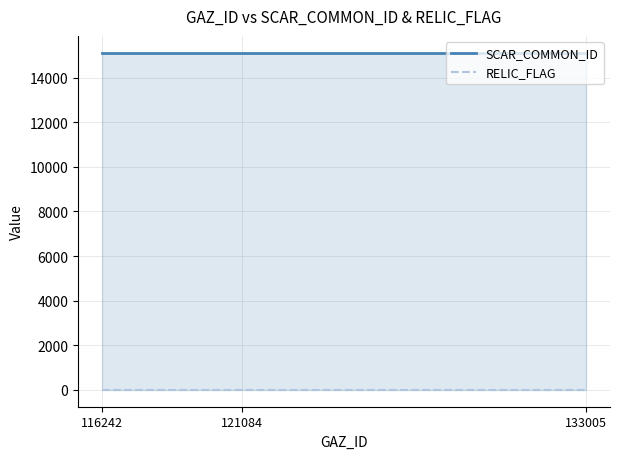

Between 116242 and 133005, which is larger?

116242